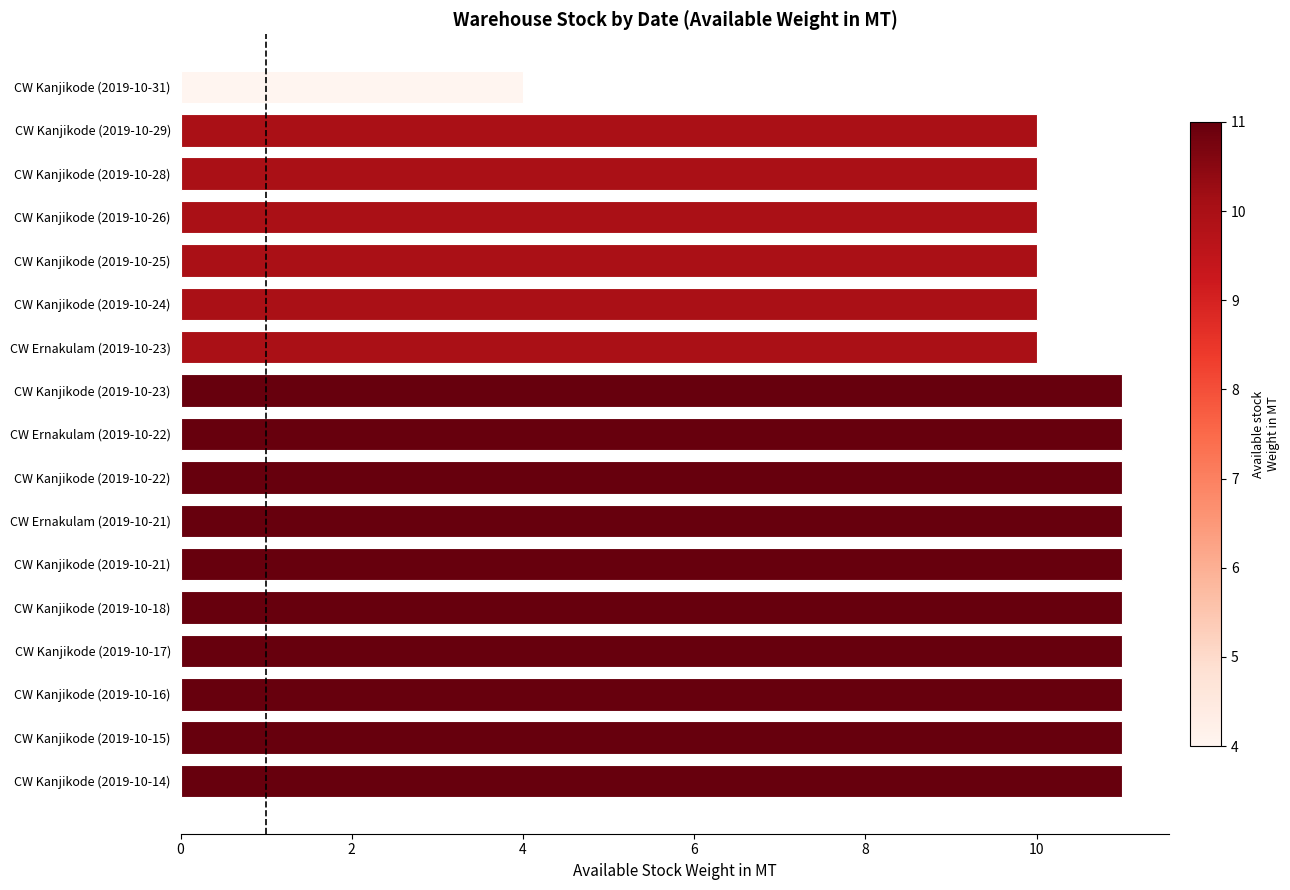

What position from the top is CW Kanjikode (2019-10-29)?

2